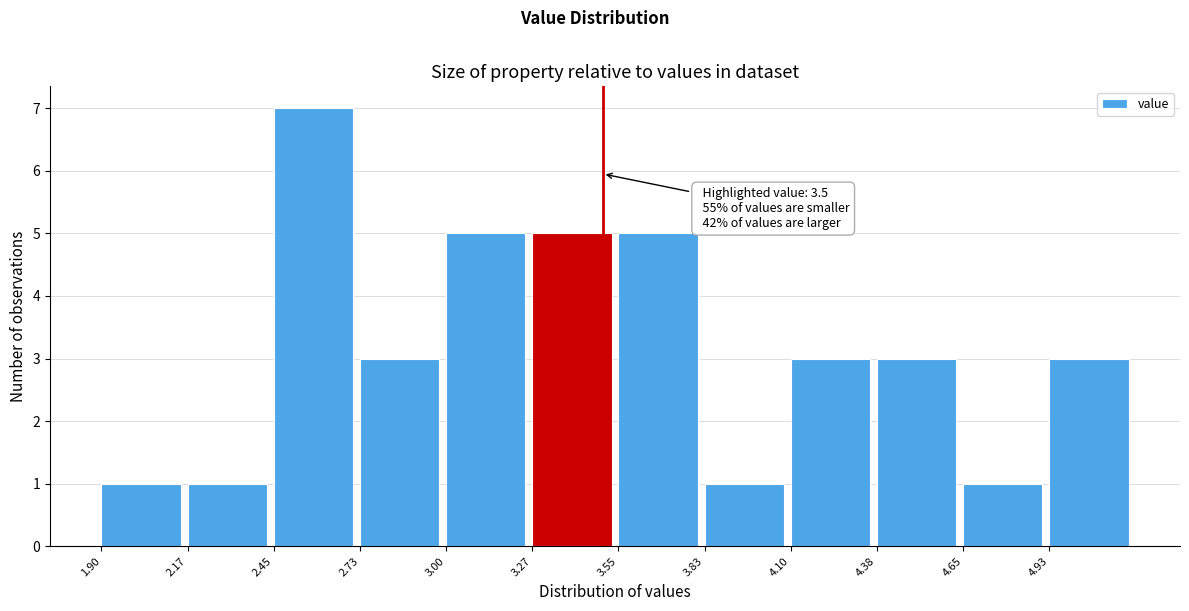

Over which range of the x-axis is the bar tallest?

2.450 to 2.725